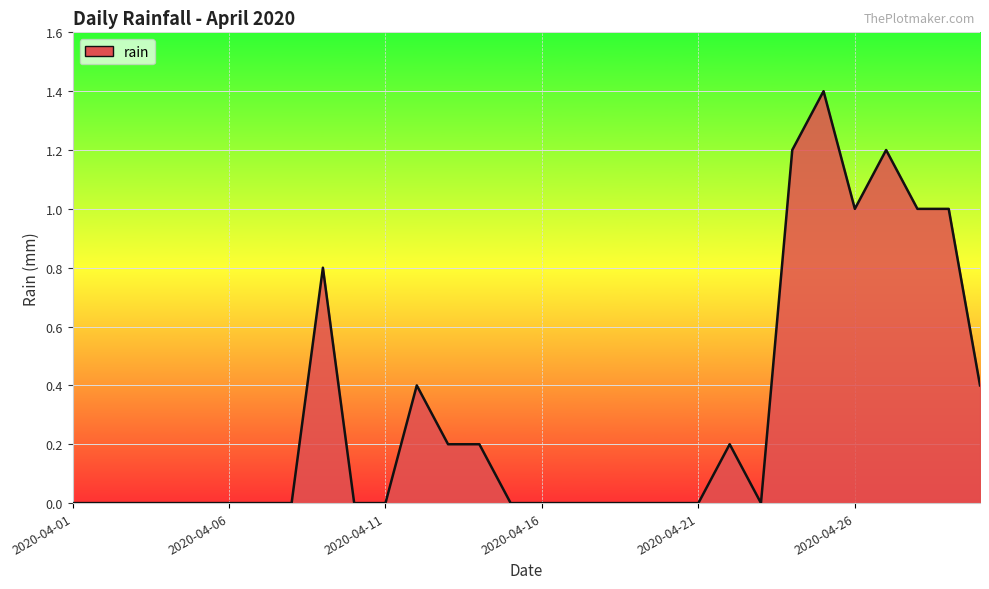

What is the difference between the maximum and minimum values?

1.4